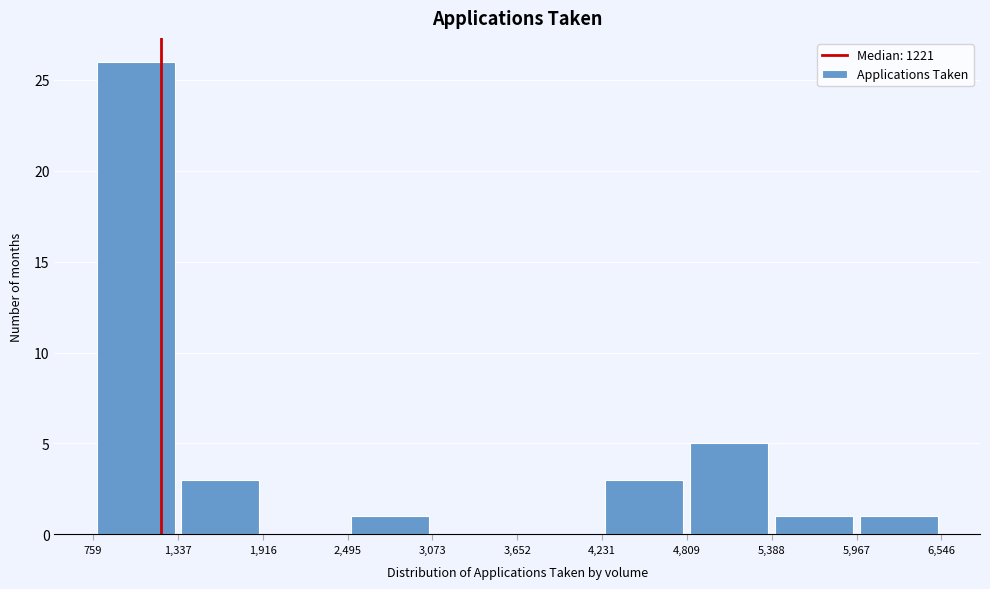

Over which range of the x-axis is the bar tallest?

759 to 1,337